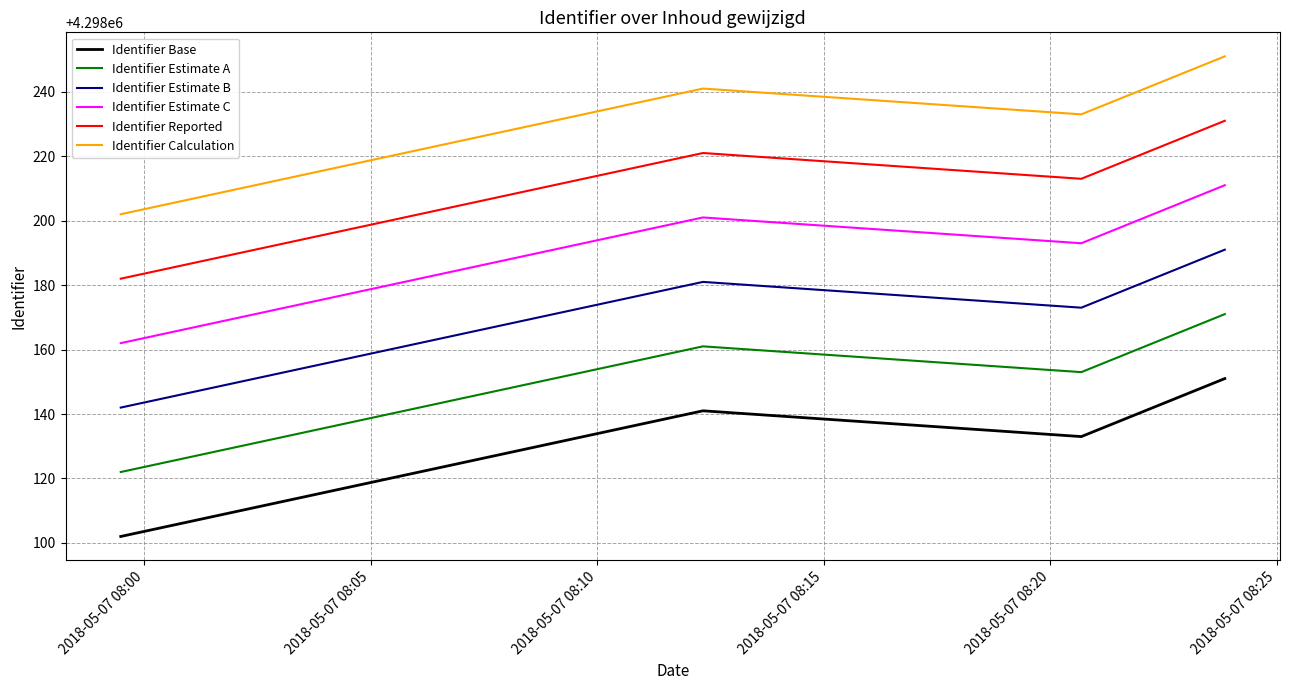

True or false: Identifier Base and Identifier Estimate C intersect in this chart.

False